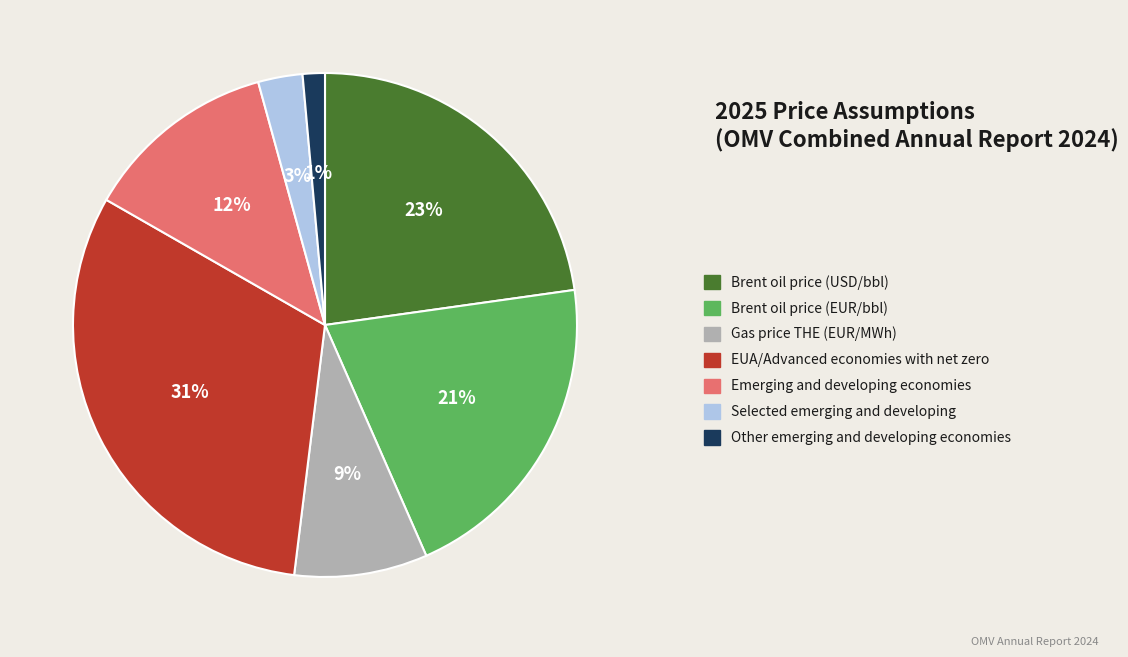

Between Brent oil price (USD/bbl) and Brent oil price (EUR/bbl), which is larger?

Brent oil price (USD/bbl)